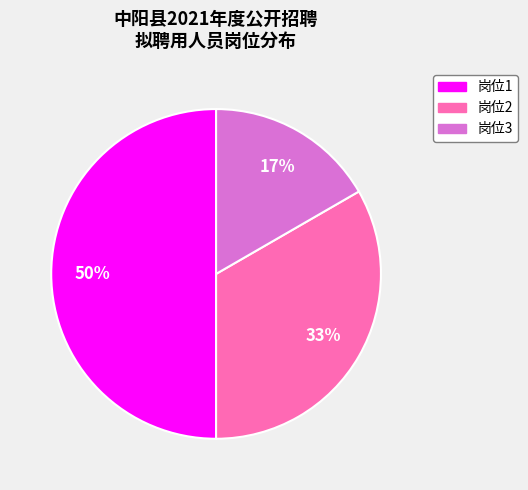

What is the ratio of the value at 岗位1 to the value at 岗位2?

1.5